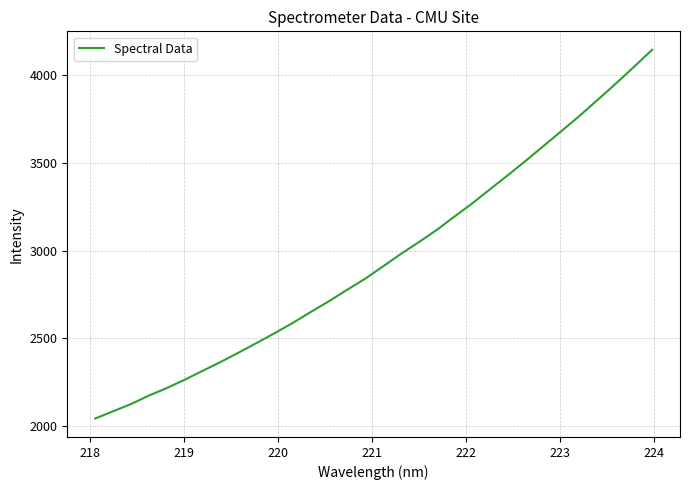

What is the maximum value shown in the chart?

4146.2